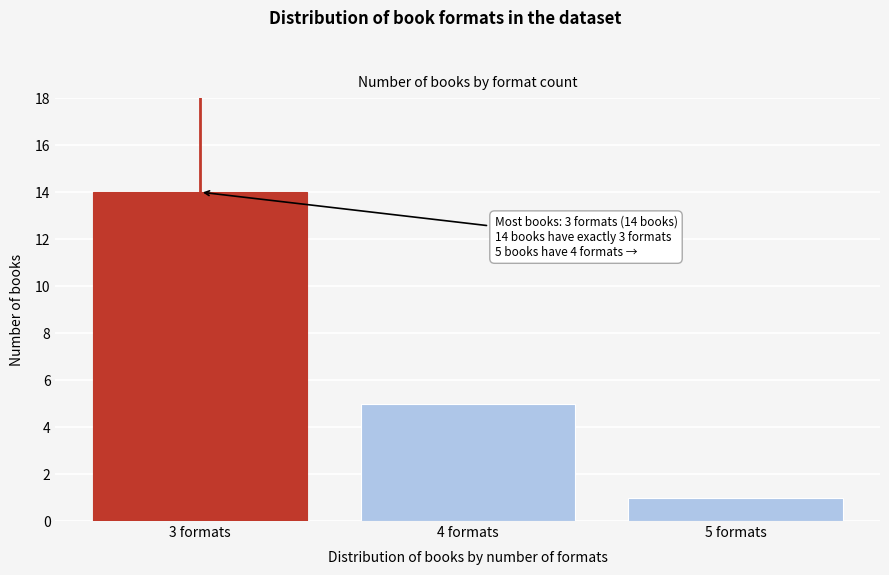

Reading left to right, transcribe all the data shown in this chart.

14	5	1